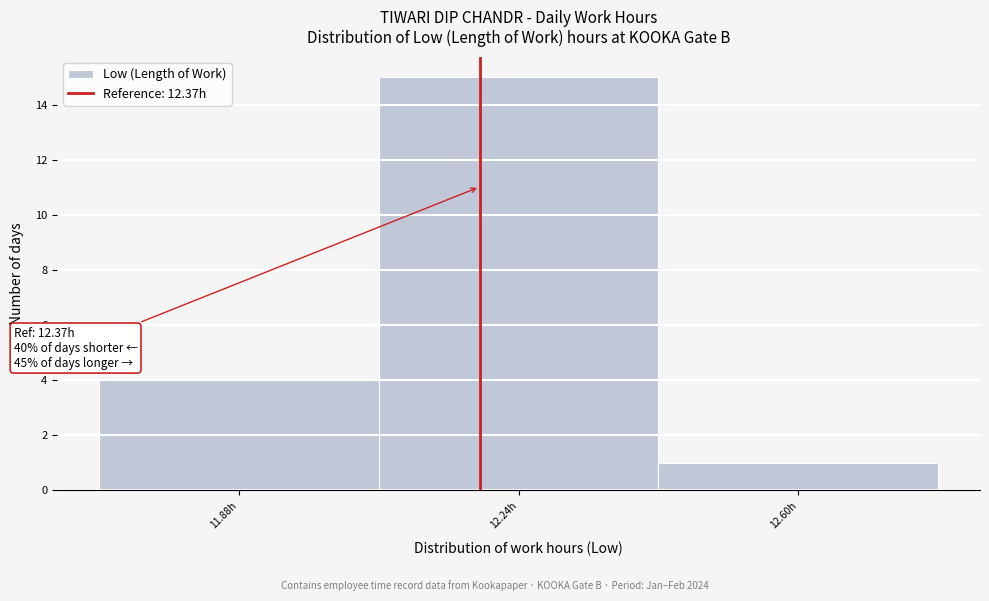

Reading left to right, what are all the values shown in this chart?

11.88h=4	12.24h=15	12.60h=1